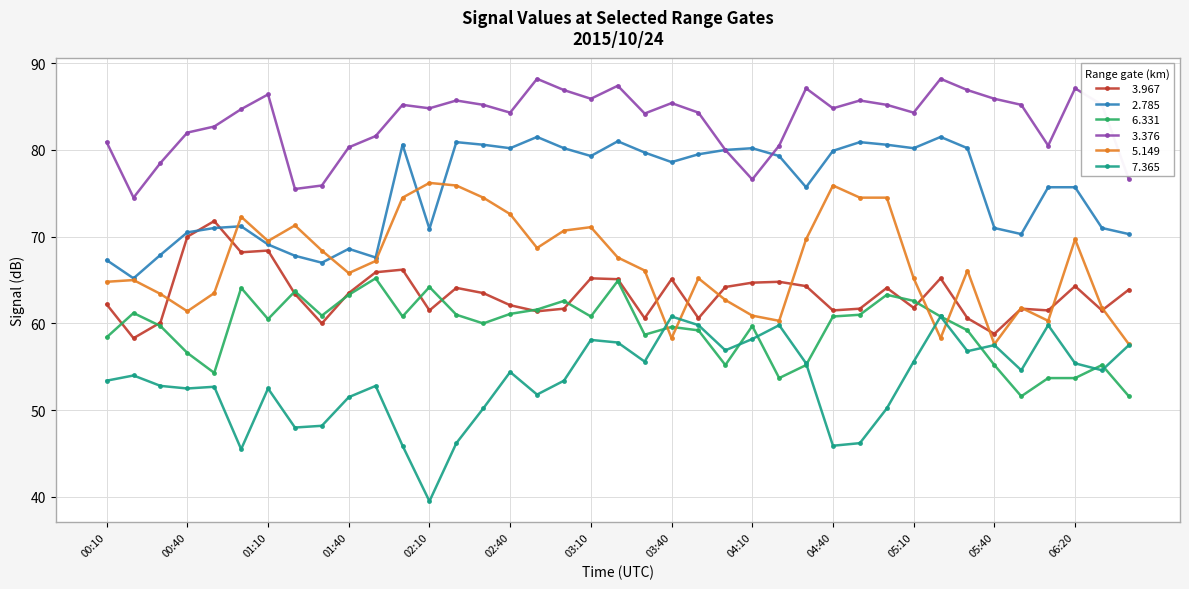

What is the maximum value shown in the chart?

88.2